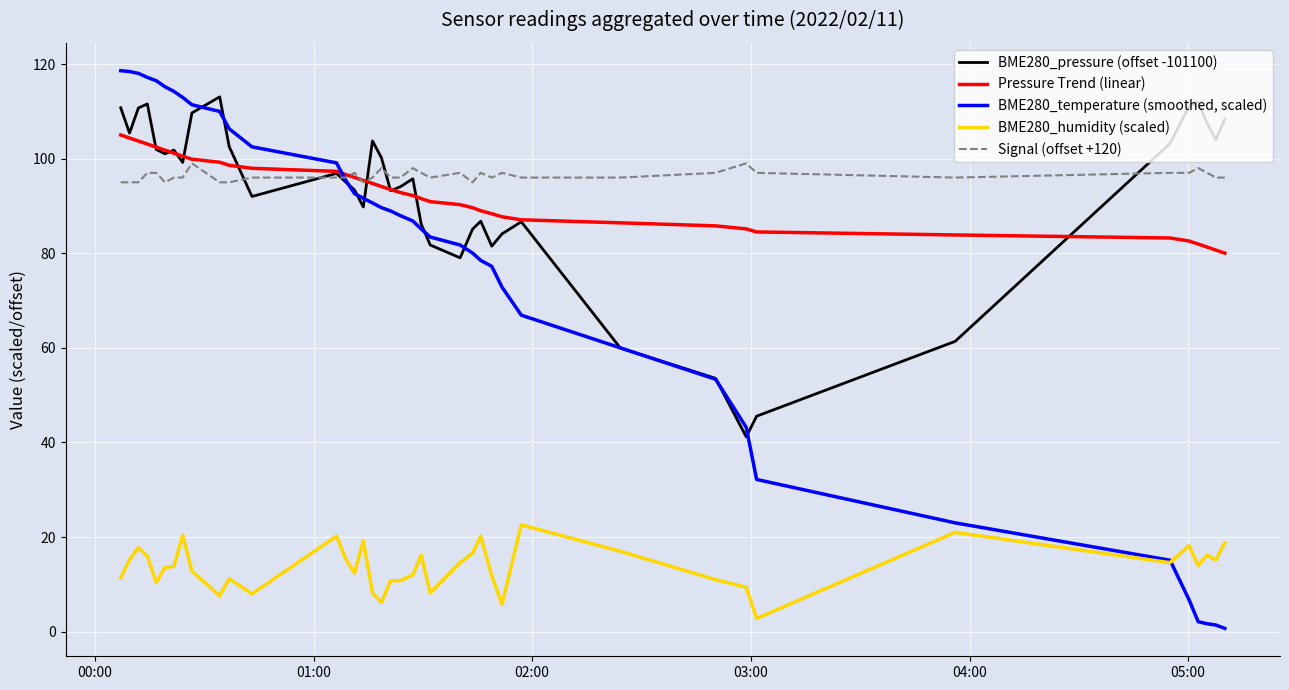

How many distinct data groups are displayed?

5